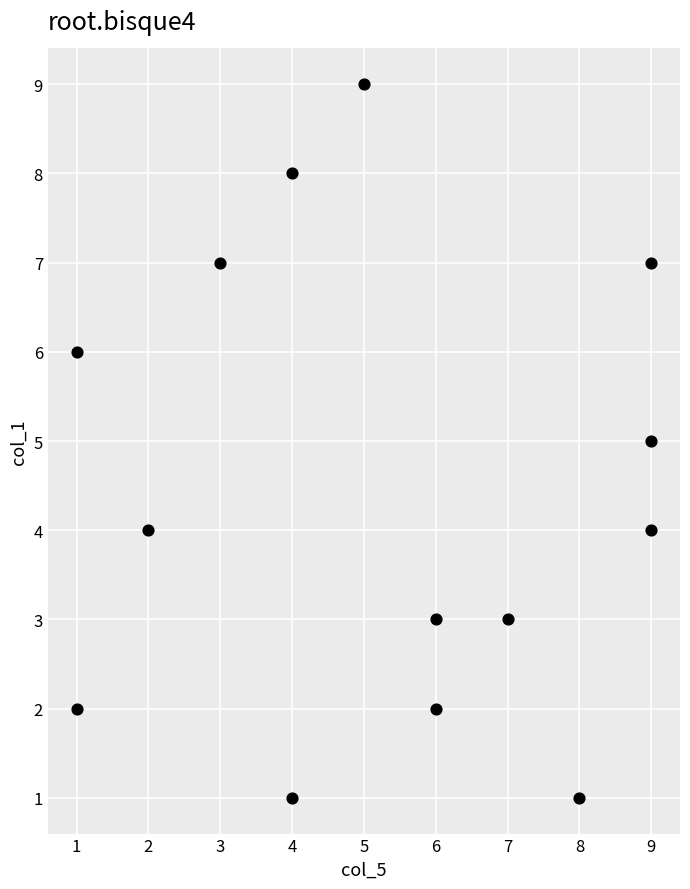

What is the range of X values (max minus min)?

8